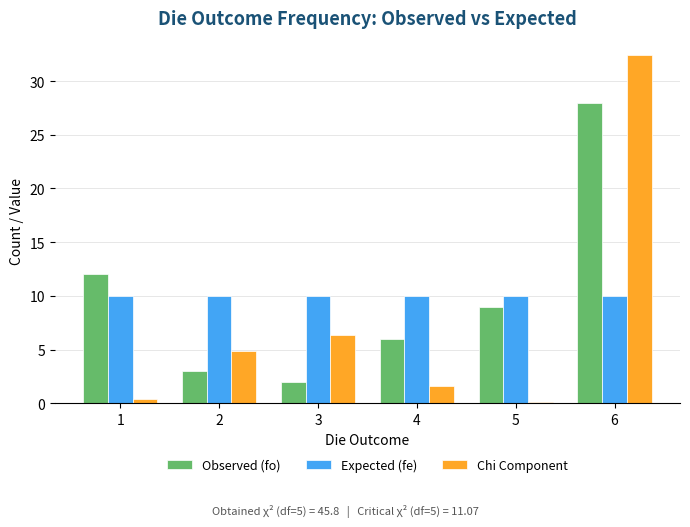

Is it true that Expected (fe) equals 10.0 at 4?

True